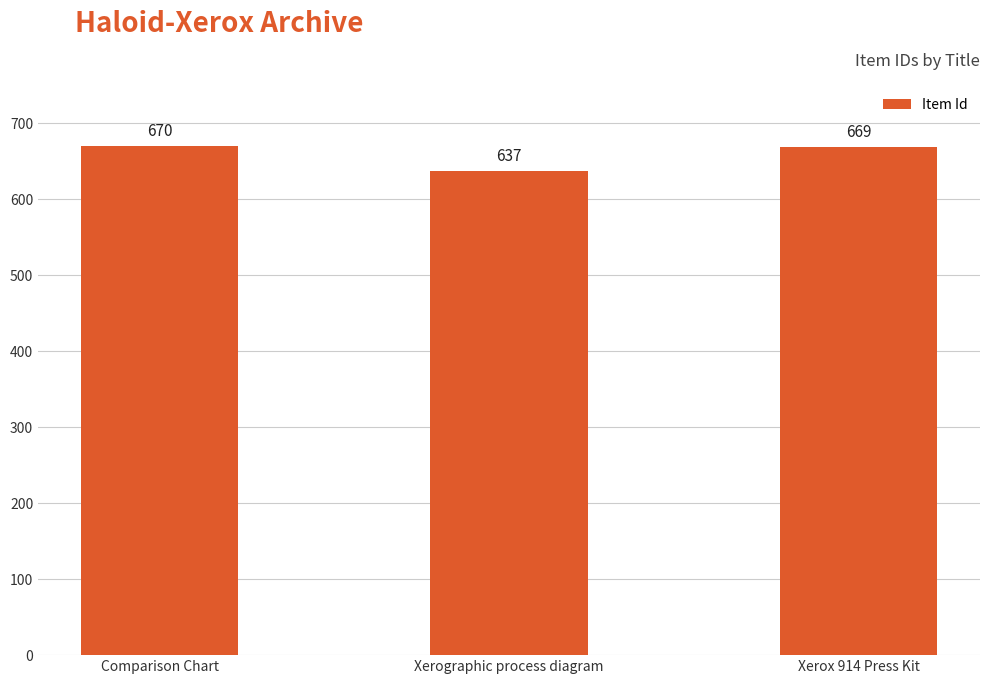

How many distinct data groups are displayed?

1